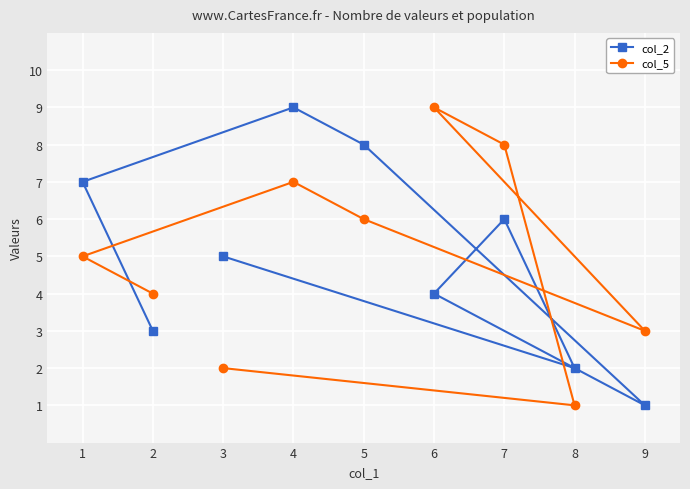

At how many categories does at least one series exceed 6?

5